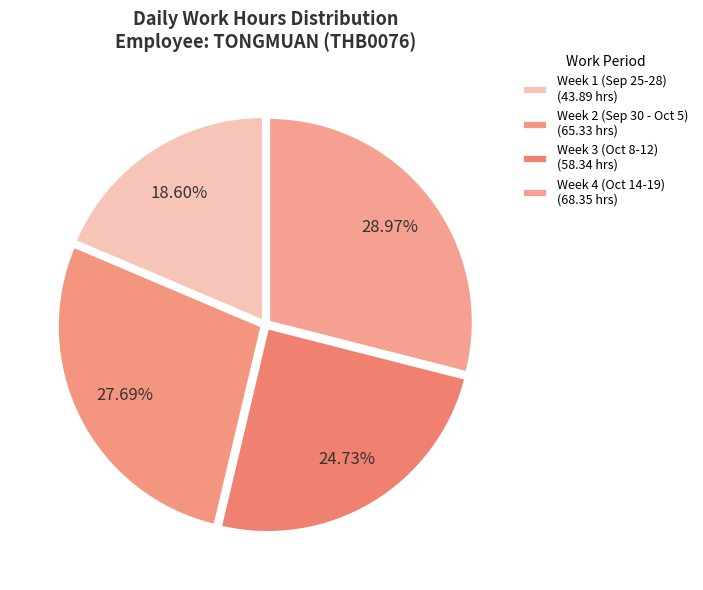

Count the number of slices in the pie.

4